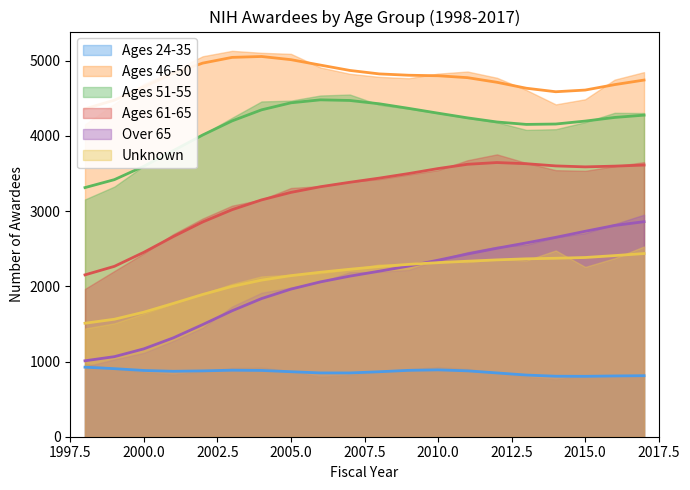

Which series has the widest spread of values?

Over 65